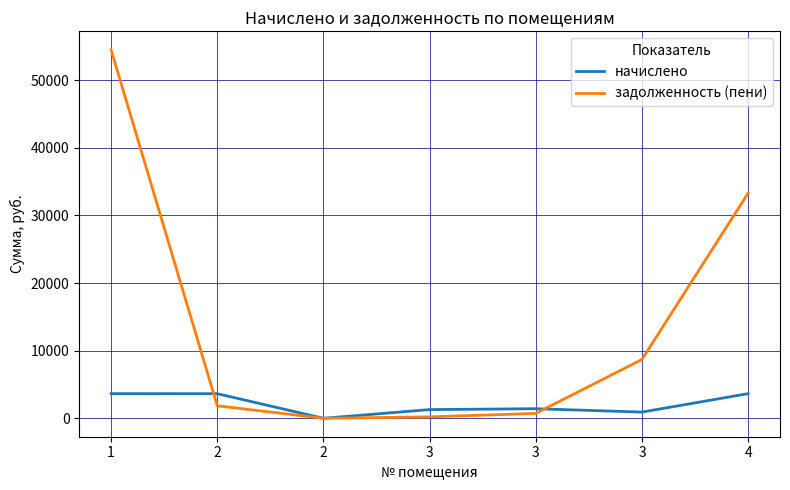

Is this an area chart (filled region under the line)?

No